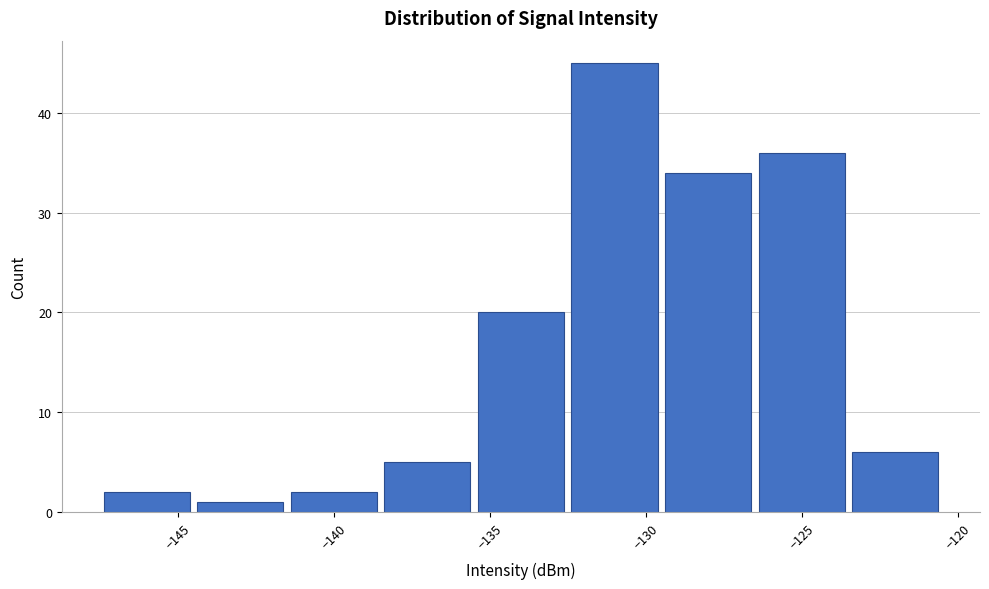

What is the height of the bar covering -144.5 to -141.5 on the x-axis? The values are not printed on the chart, so give them approximately, as read against the axis.

1